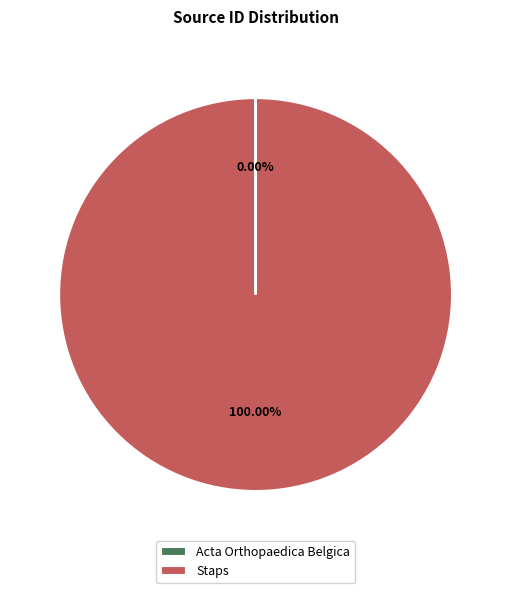

Is there a majority slice in this chart?

Yes